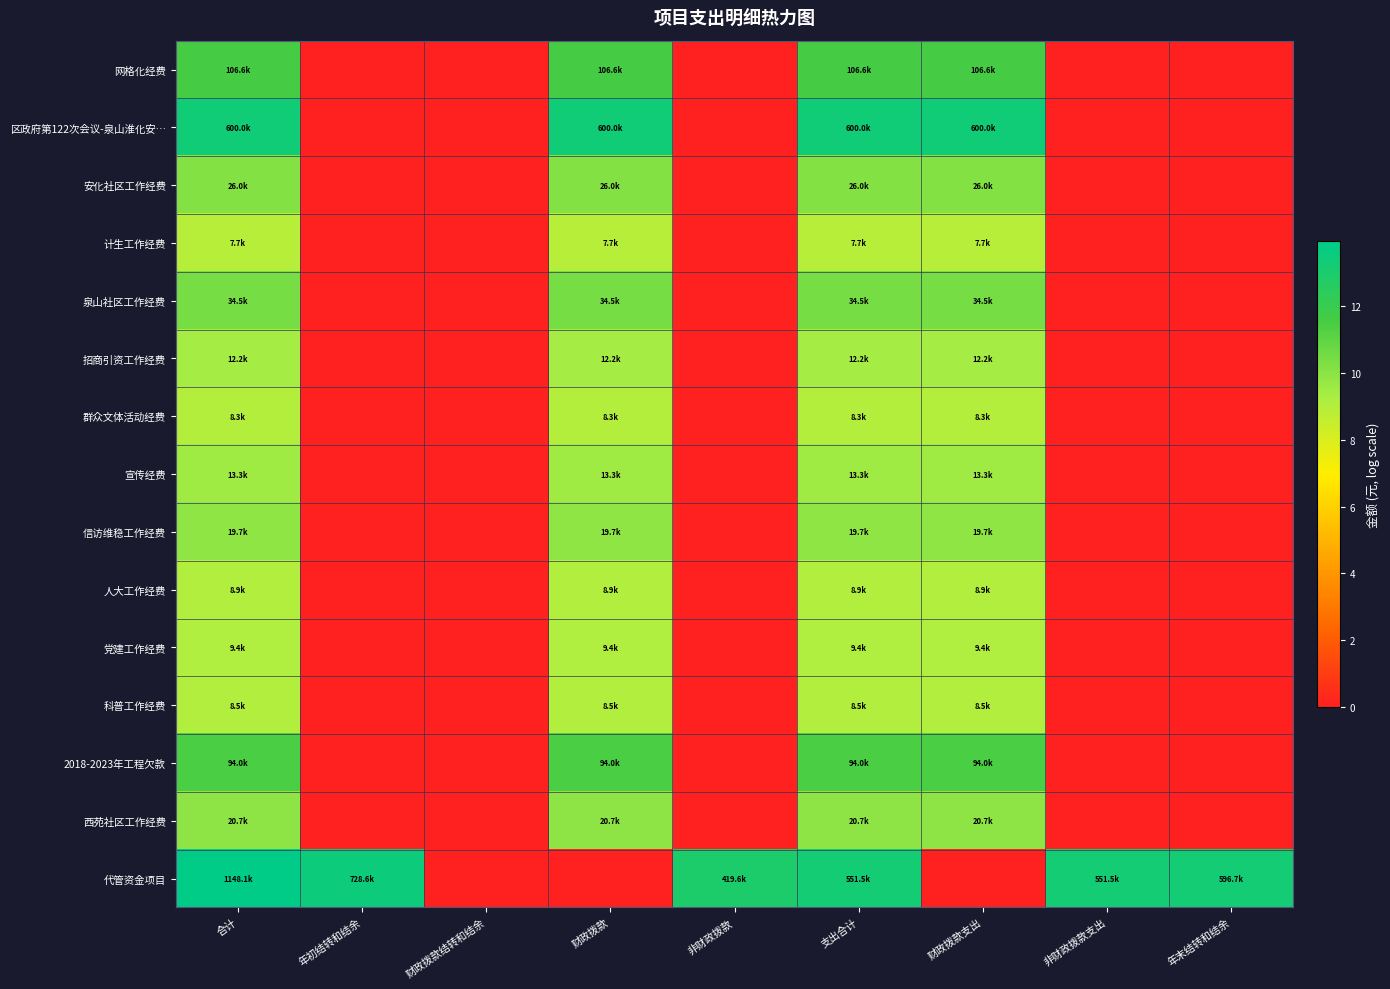

How many distinct data groups are displayed?

15